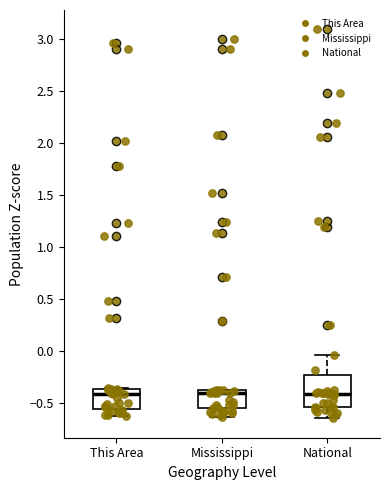

Where does the lower whisker of the box for This Area end on the y-axis? The values are not printed on the chart, so give them approximately, as read against the axis.

-0.60